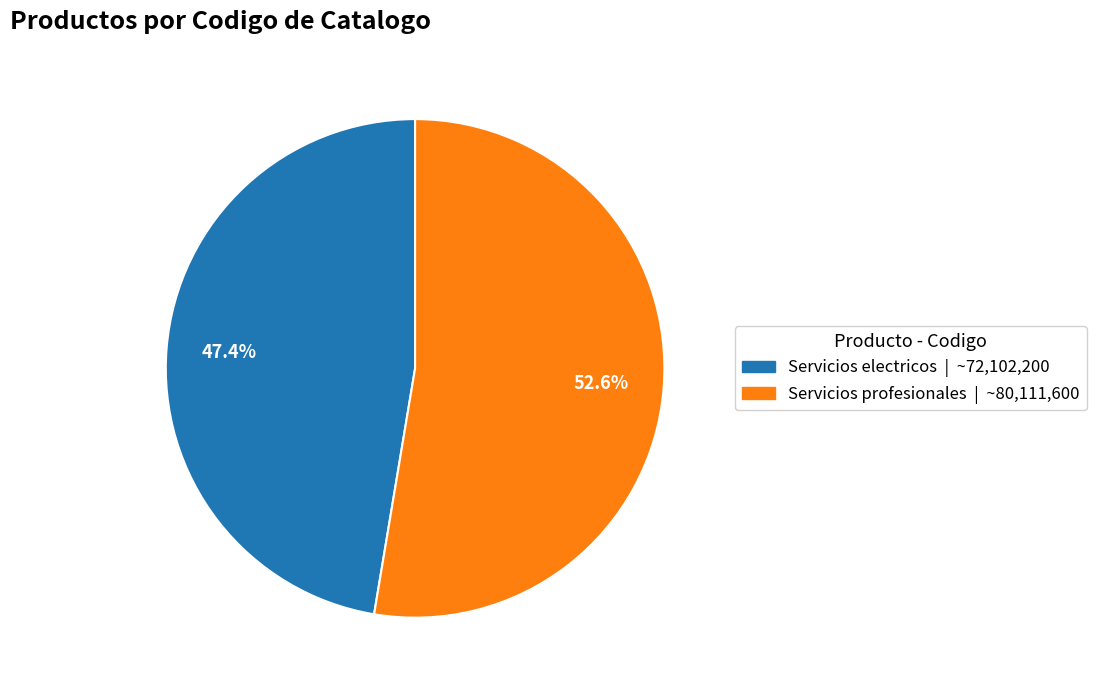

Which slice is the largest?

Servicios profesionales